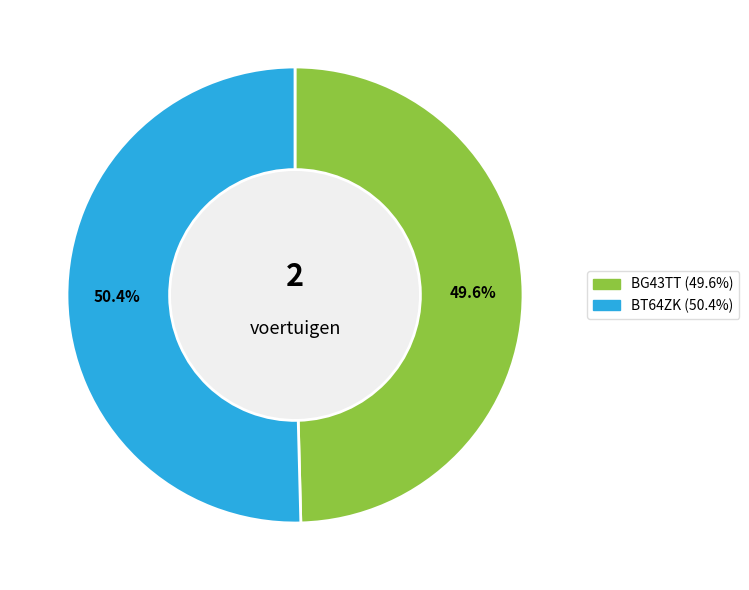

To the nearest percent, what percentage of the pie is BG43TT?

50%